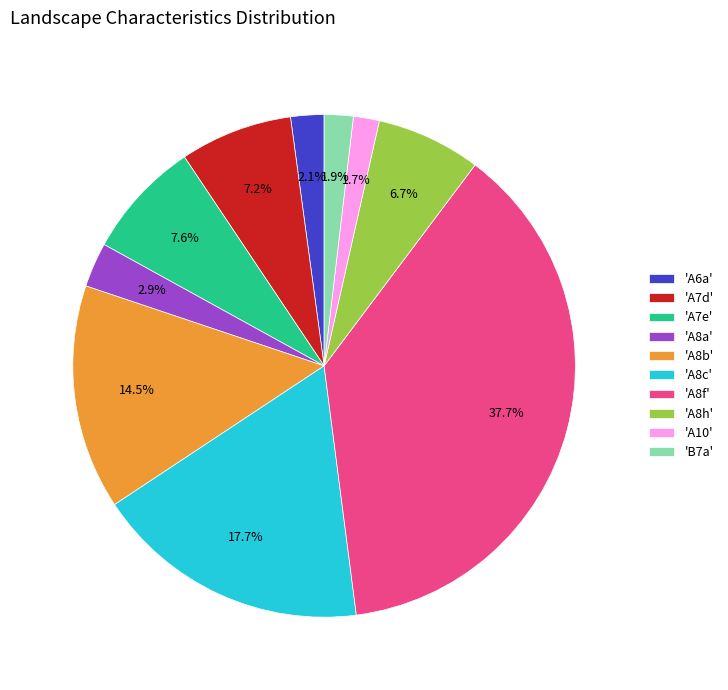

Is 'A8b' the majority of the pie?

No